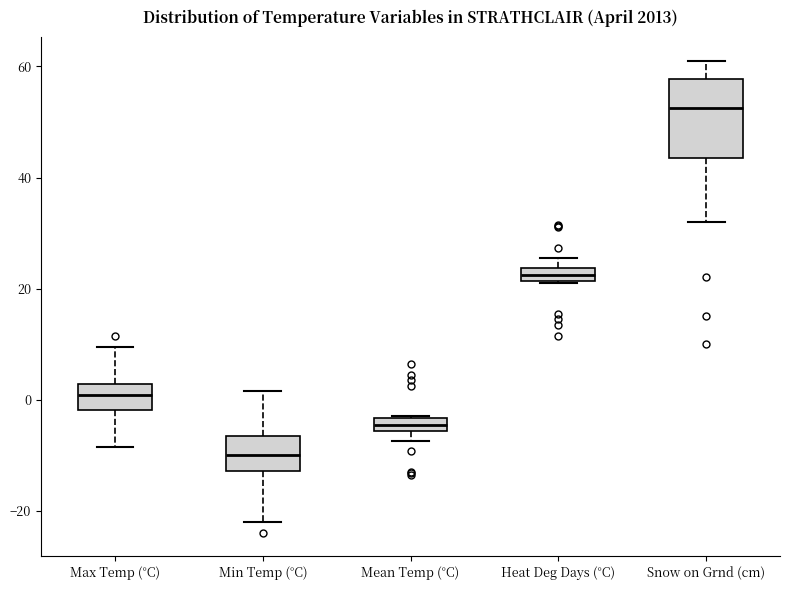

Which box is the tallest, from its lower edge to its upper edge?

Snow on Grnd (cm)